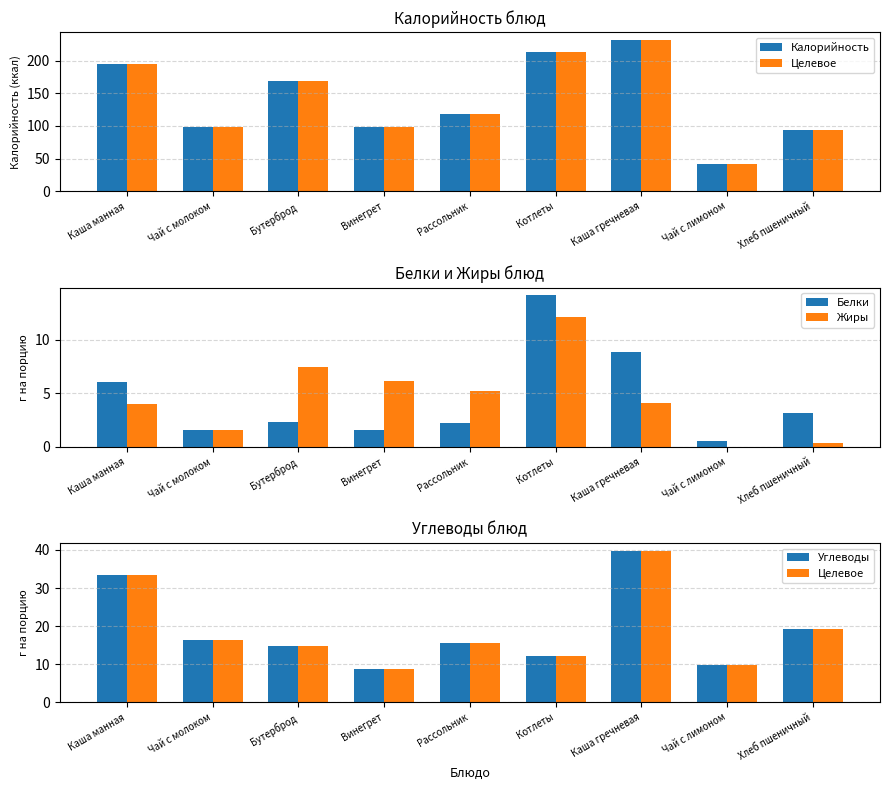

How many categories are shown in the chart?

9